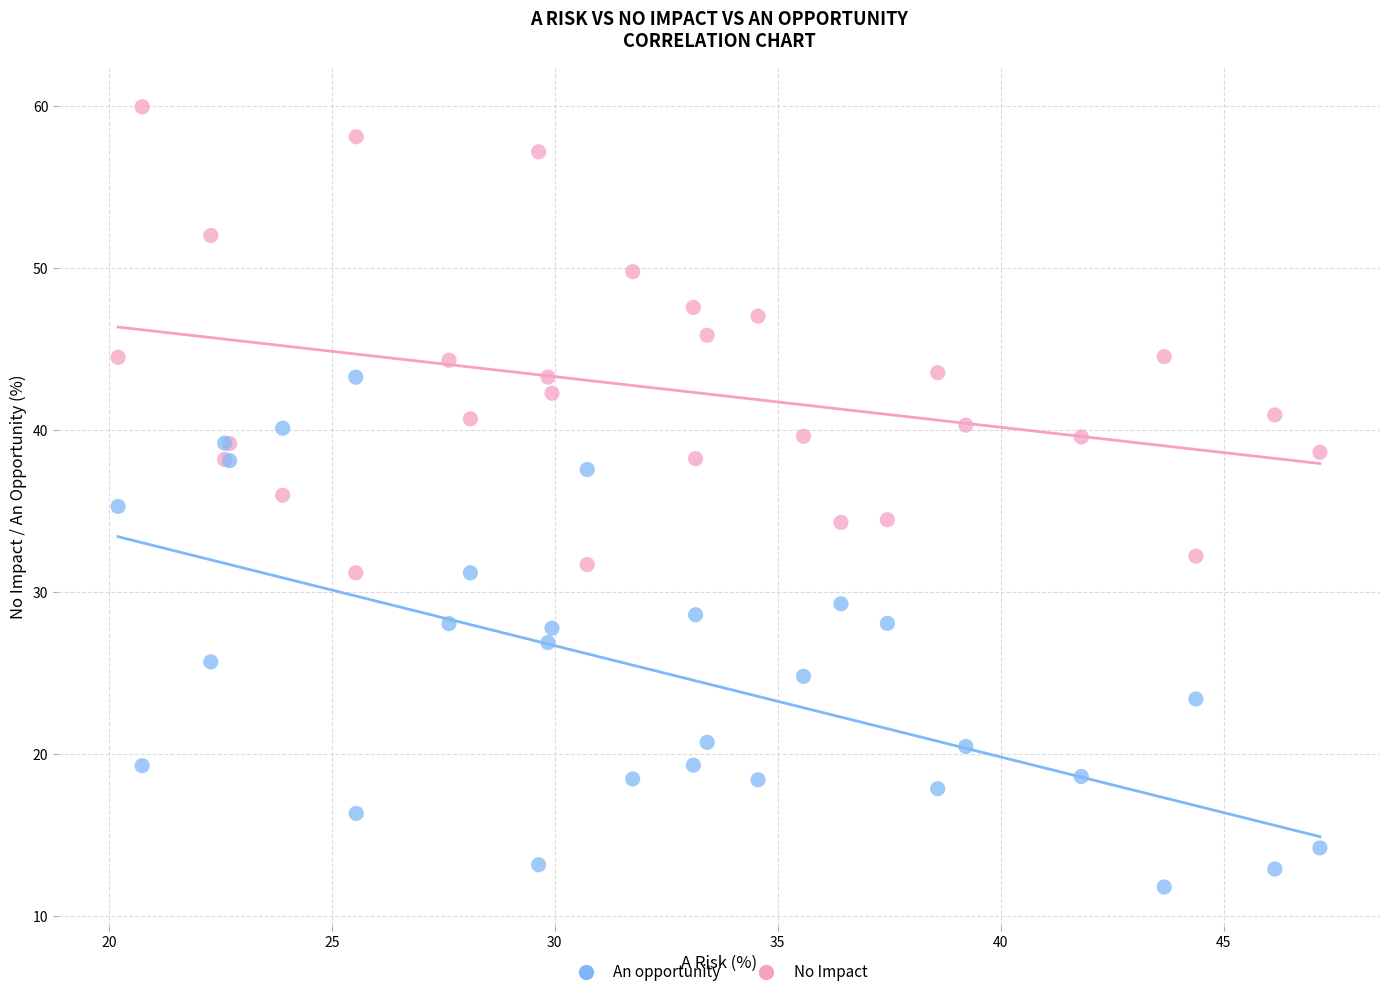

Which series has the widest spread of Y values?

An opportunity